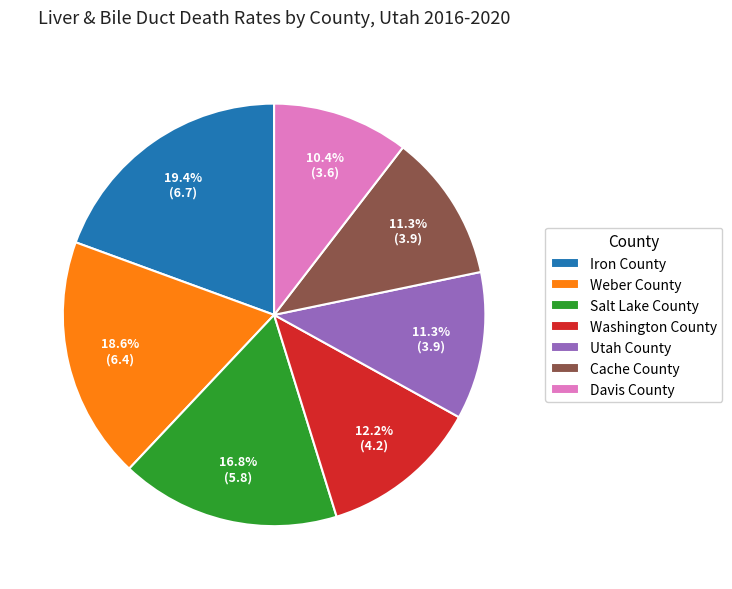

True or false: Iron County accounts for 19% of the total.

True